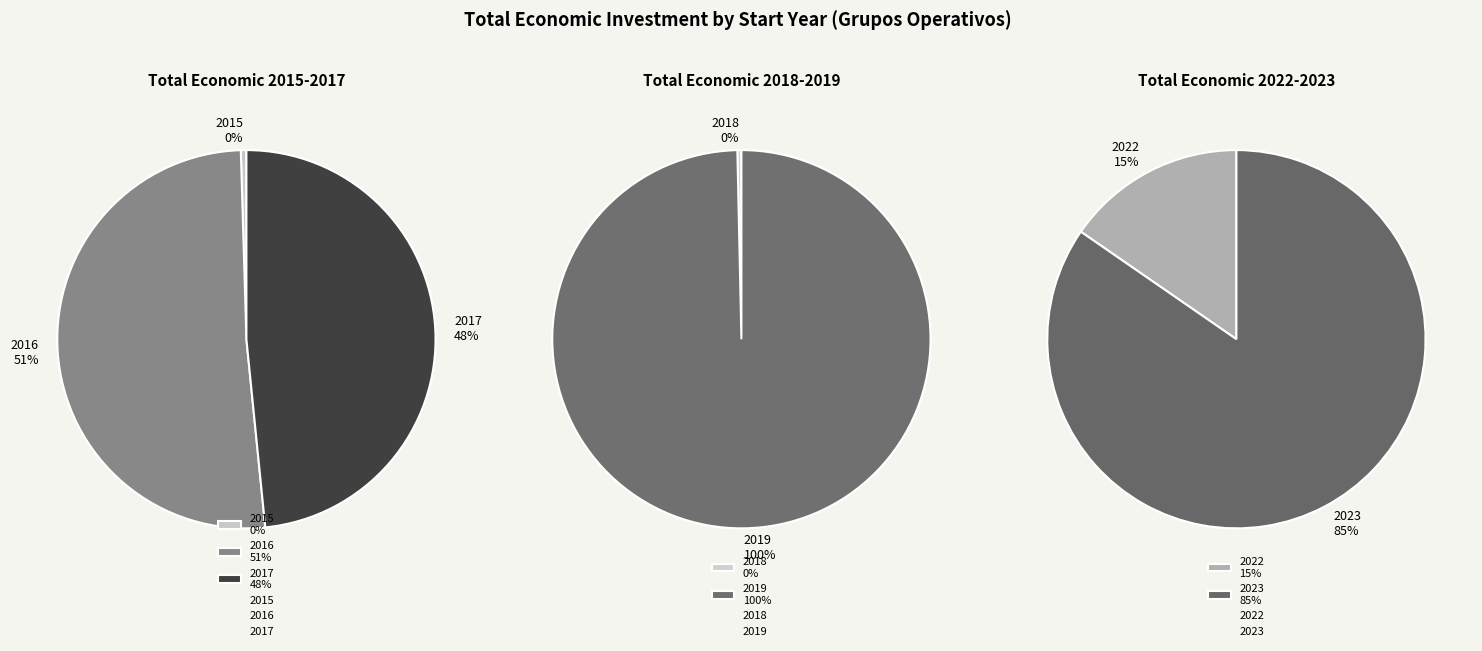

How many slices are in this pie chart?

7